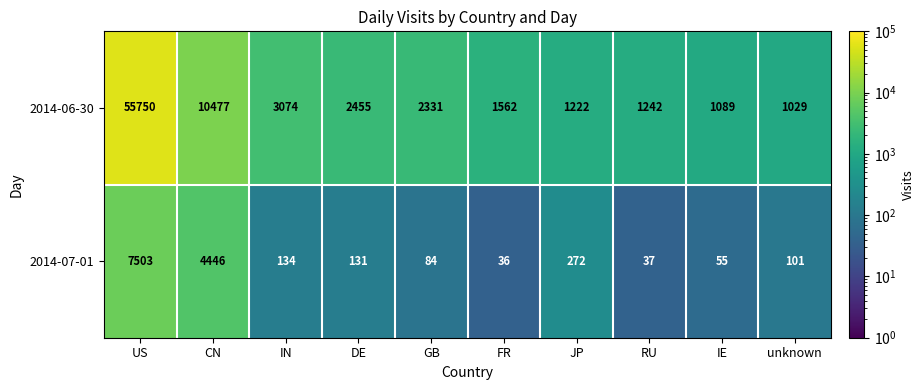

Where does the 2014-06-30 series first go above 2331?

US